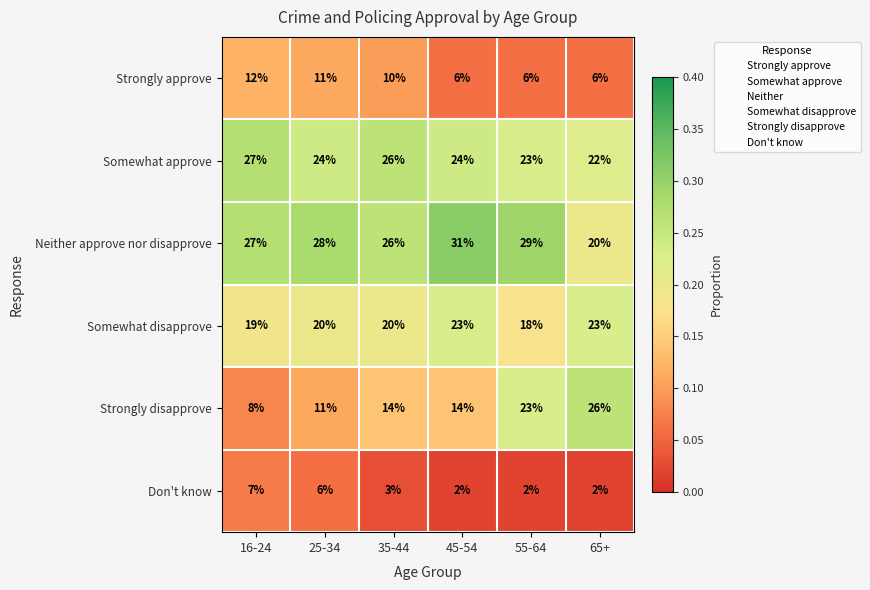

Rank the series by their maximum value, from lowest to highest.

Don't know, Strongly approve, Somewhat disapprove, Strongly disapprove, Somewhat approve, Neither approve nor disapprove